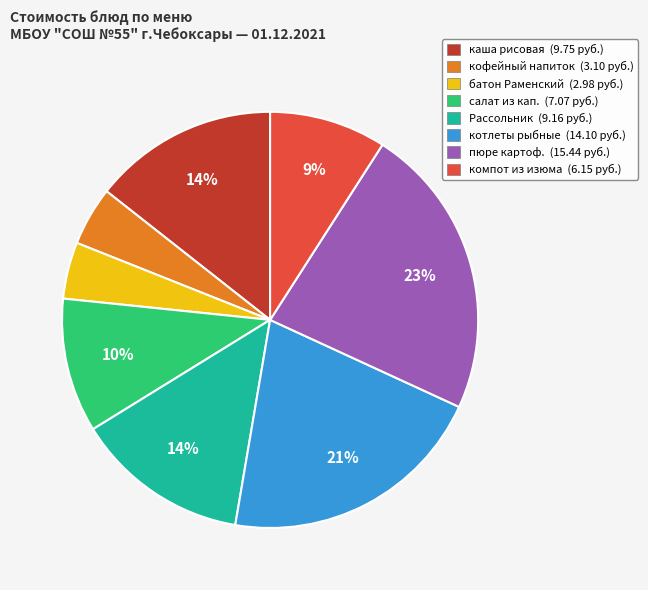

Does any single category account for the majority?

No